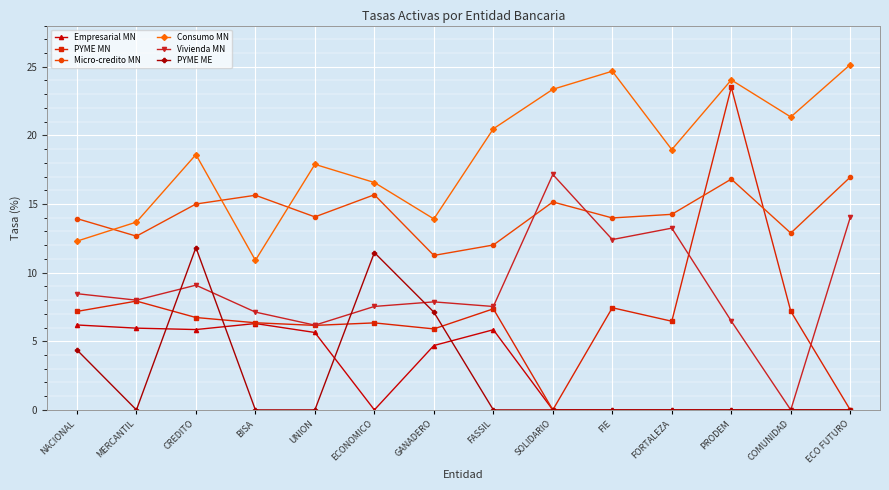

Which label corresponds to the largest value in the chart?

ECO FUTURO